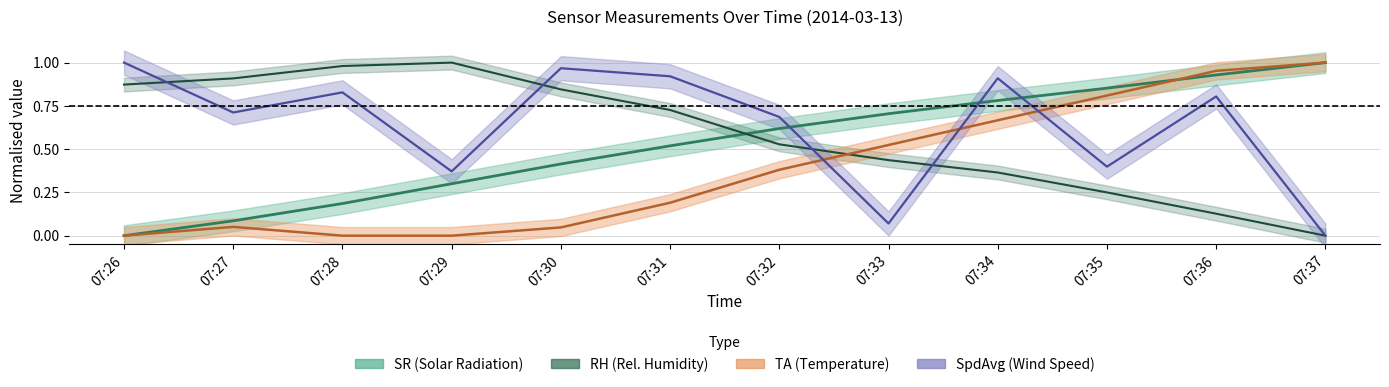

True or false: RH and TA intersect in this chart.

True